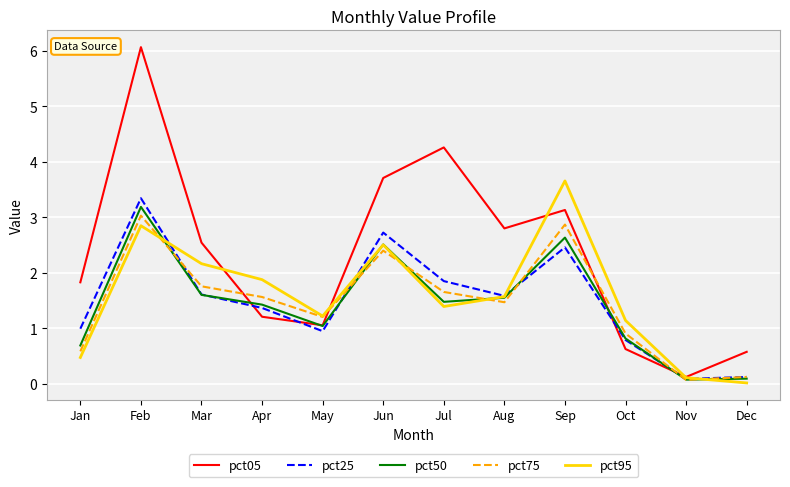

At which label is pct50 closest to 1?

May